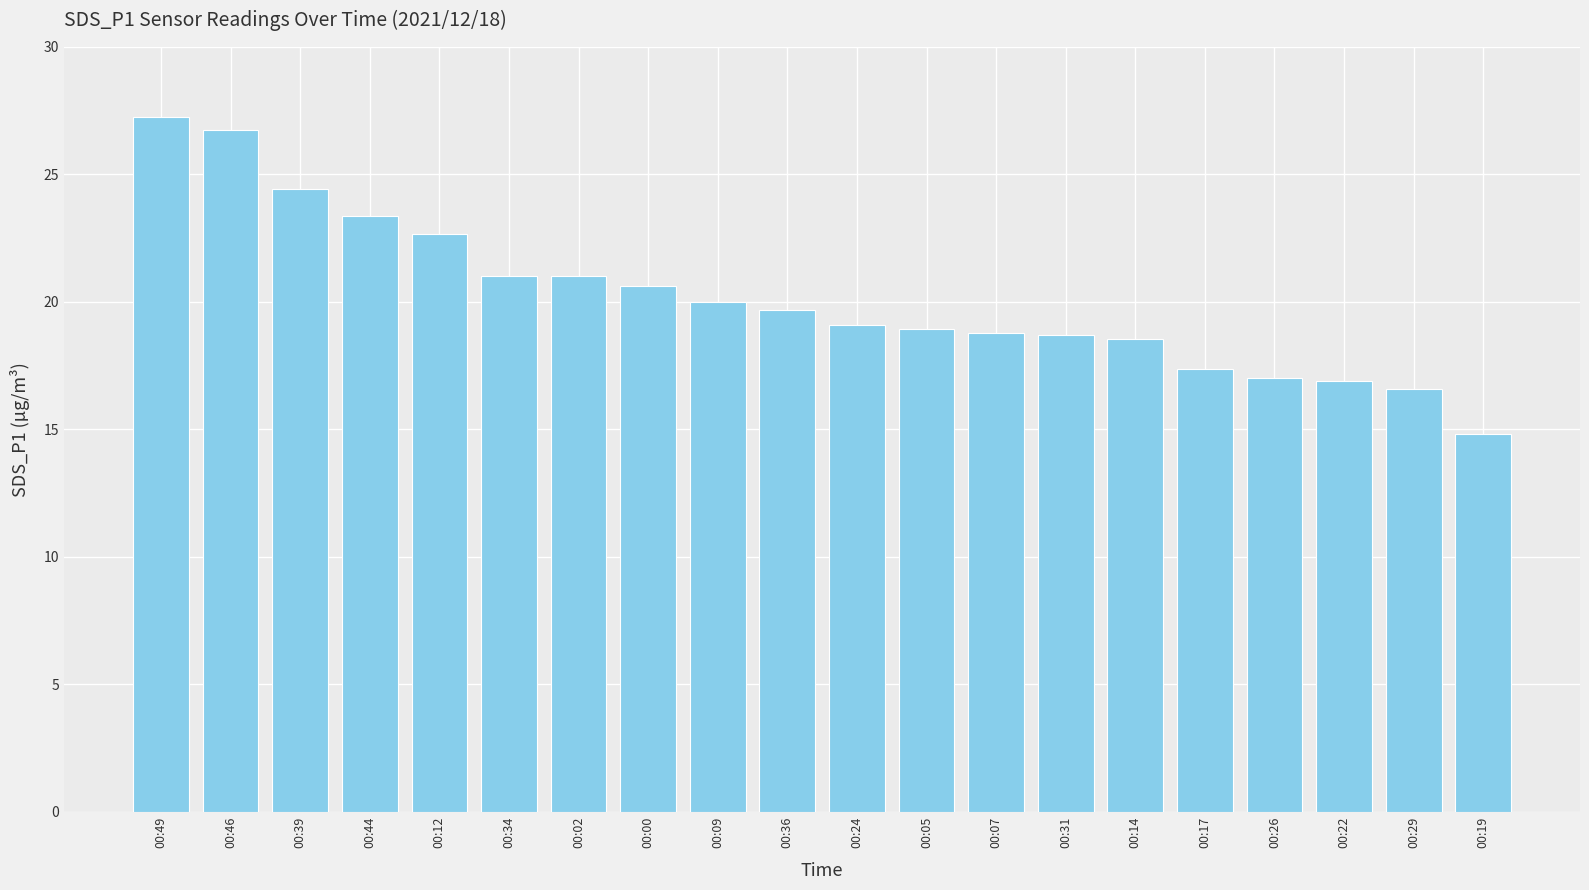

What is the label of the 10th bar from the left?

00:36